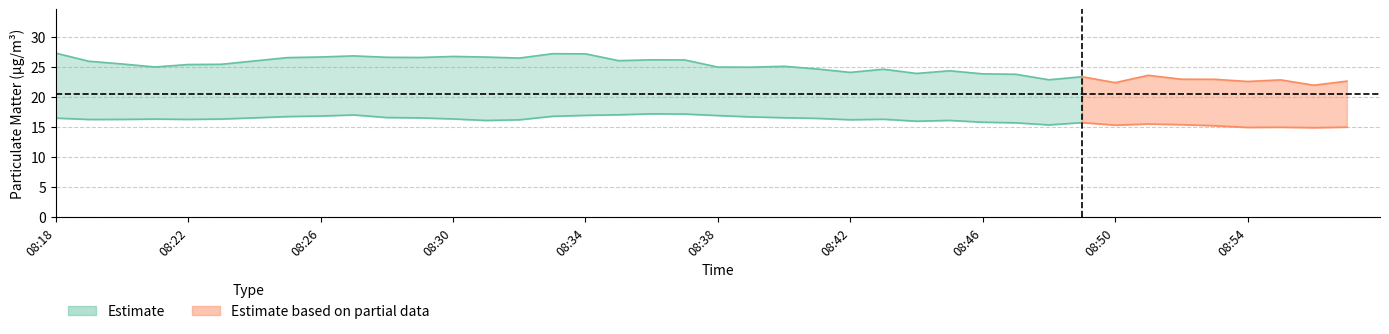

True or false: P1 and P2 intersect in this chart.

False